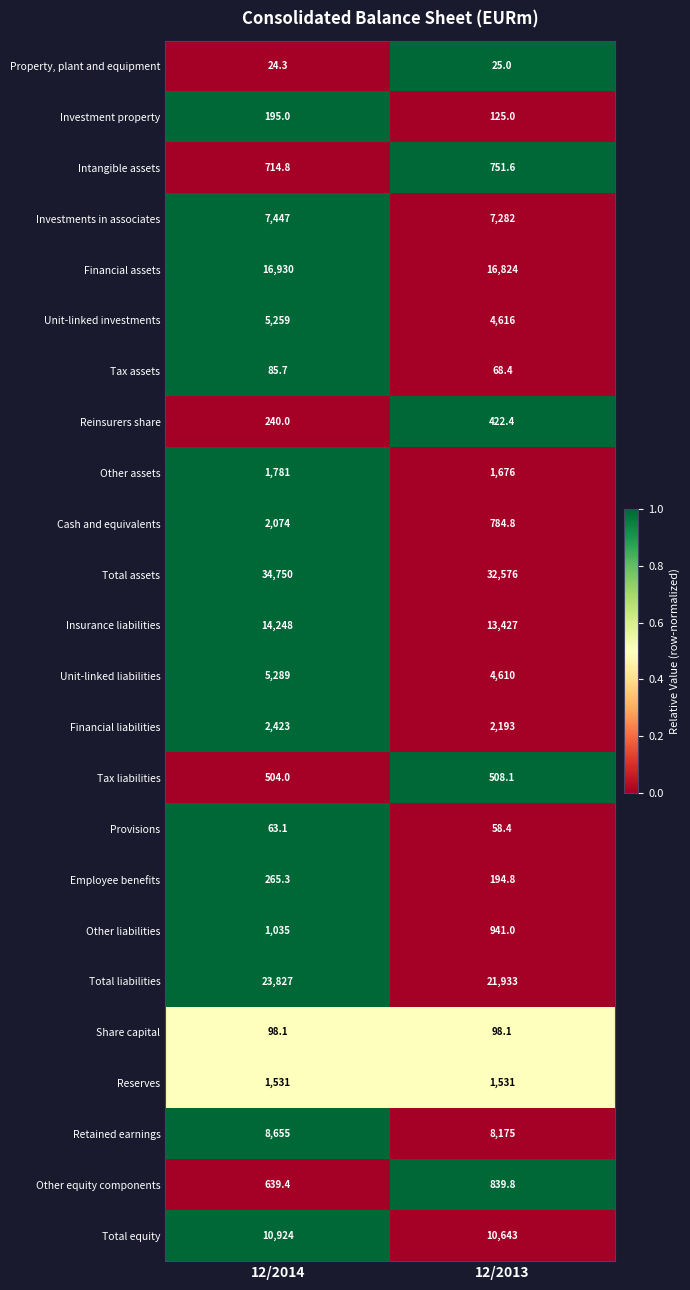

Which series has the largest range (max minus min)?

Total assets